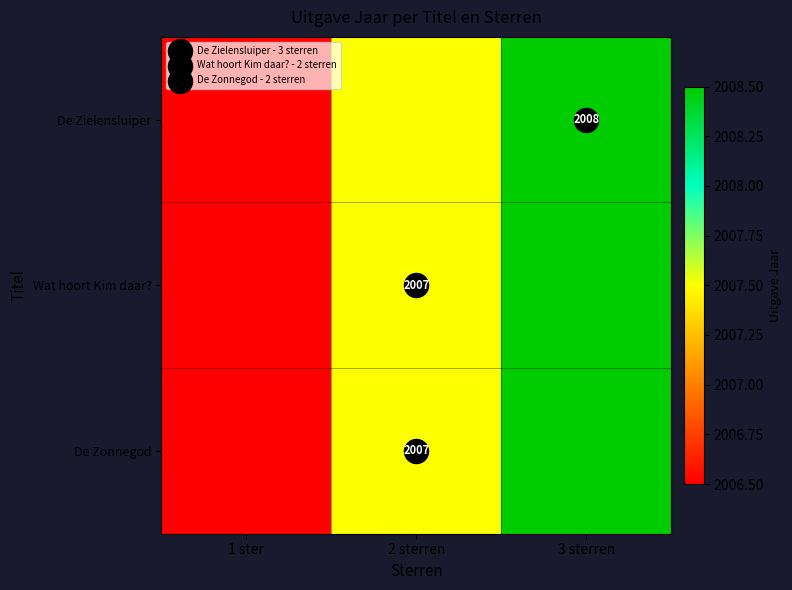

What is the approximate value of Wat hoort Kim daar? at 1 ster?

2006.5